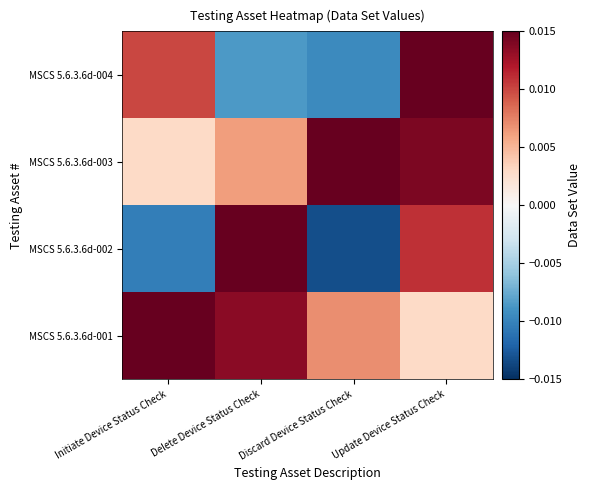

What is the total value across all series at Delete Device Status Check?

1.0